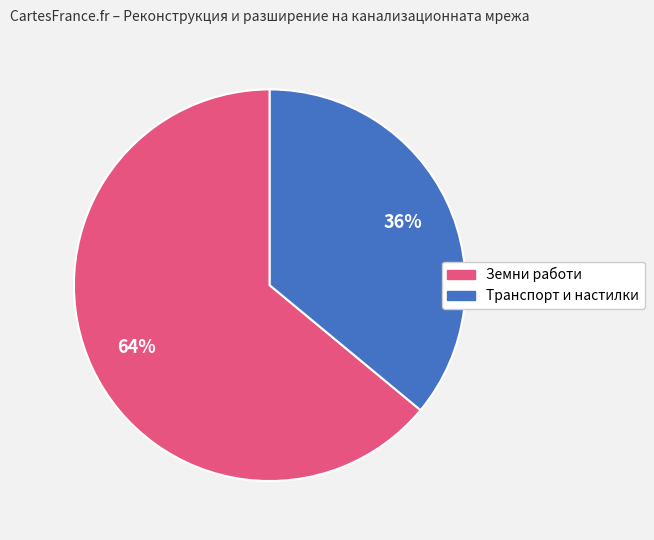

How many segments does this pie chart have?

2